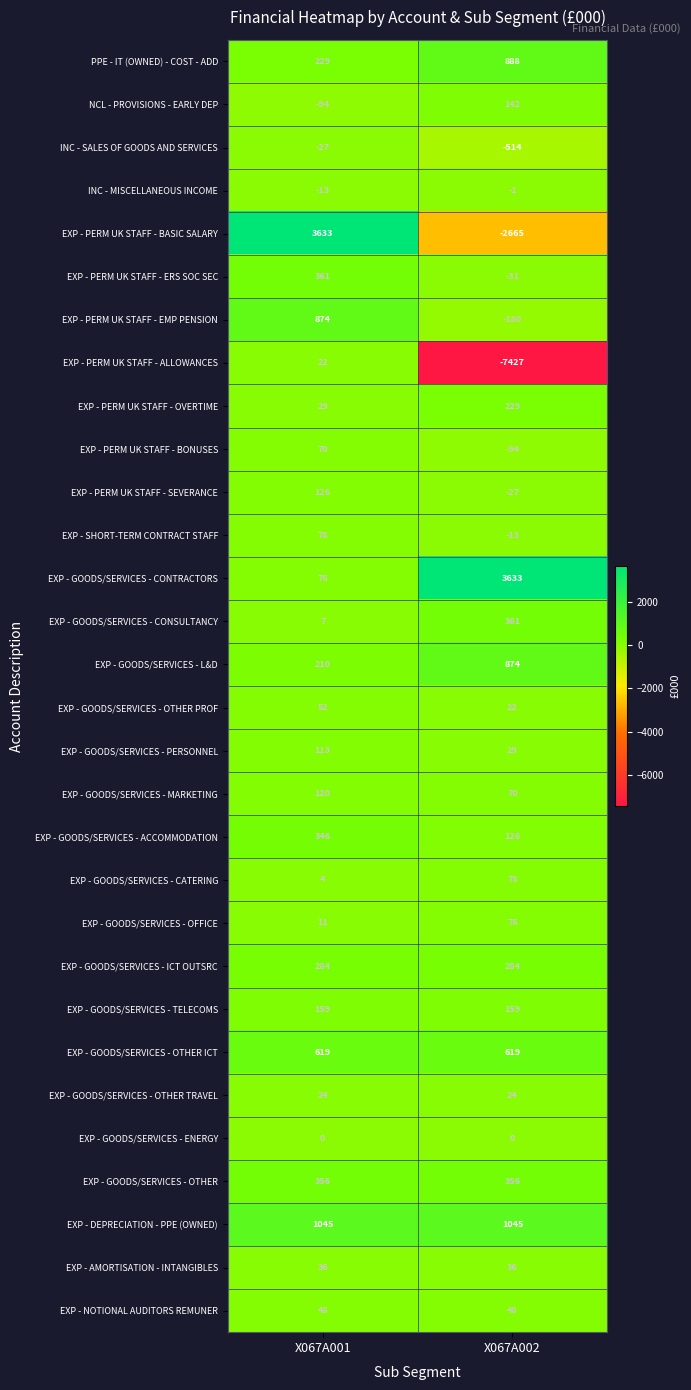

At which category does the chart reach its minimum across all series?

X067A002